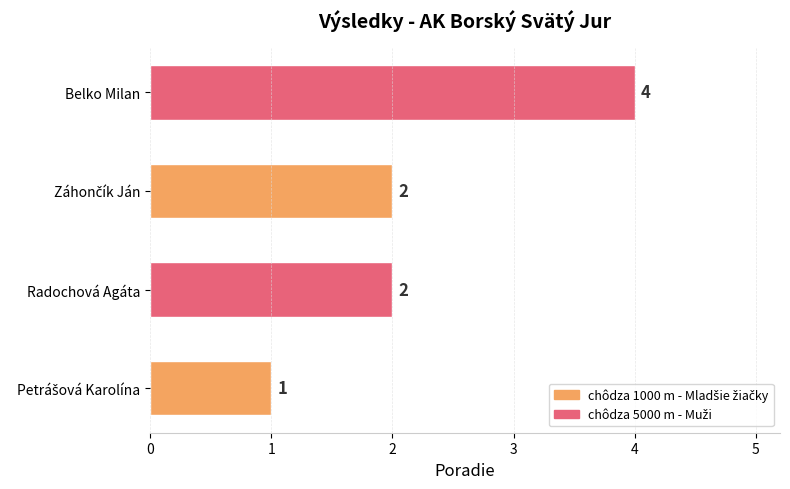

The chart shows a value of 4 at Belko Milan. True or false?

True